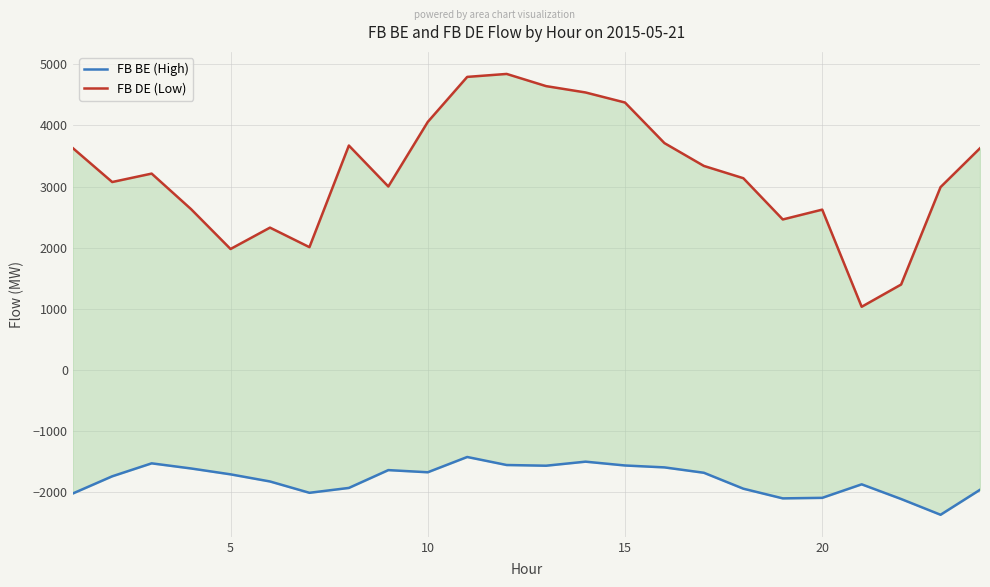

In FB DE (Low), how many points are lower than both neighbors (excluding endpoints)?

6